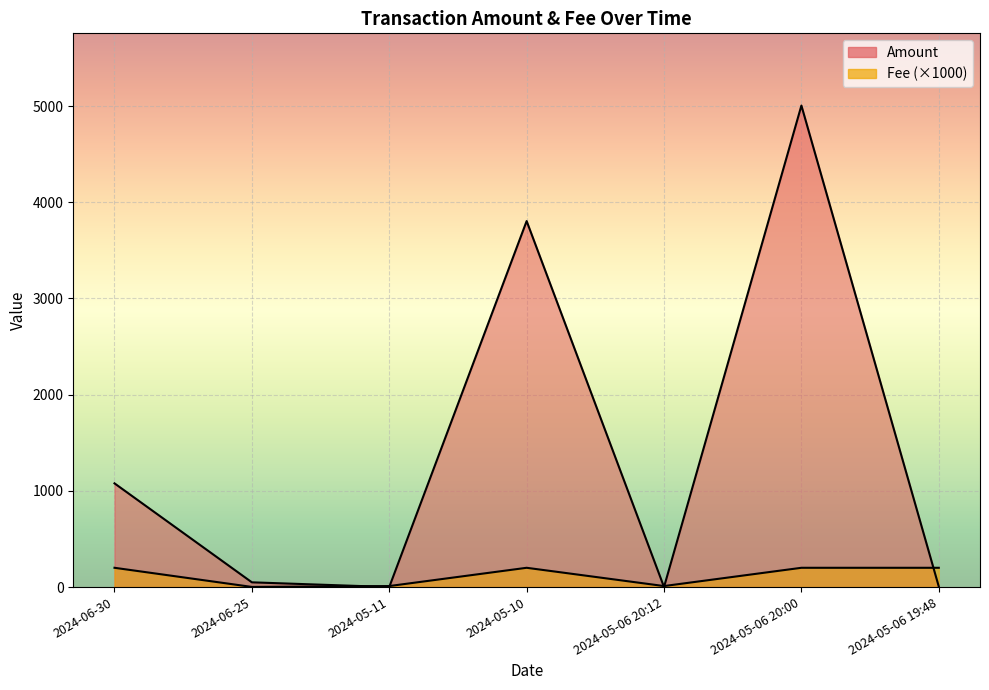

What is the average value of the Fee series?

117.3